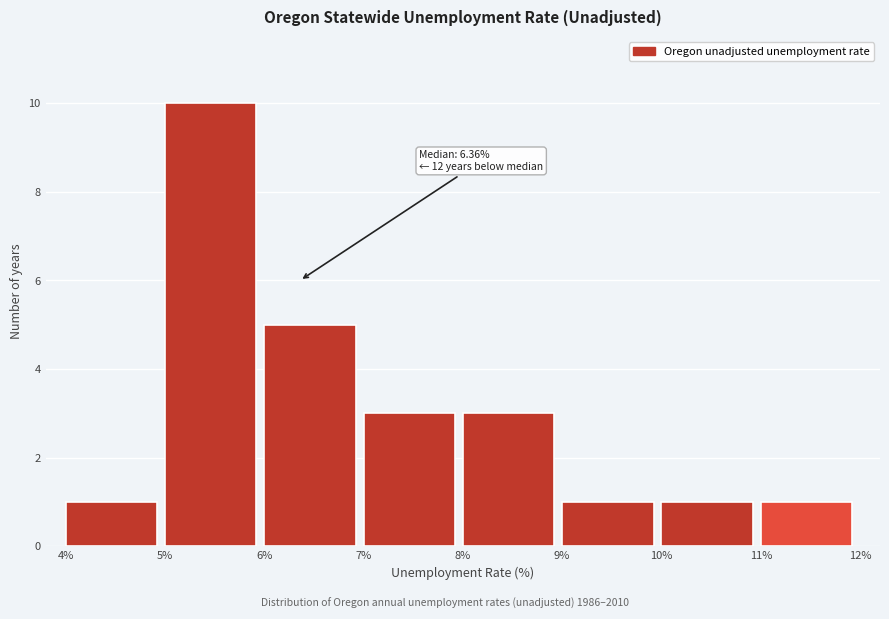

Over which range of the x-axis is the bar tallest?

5% to 6%